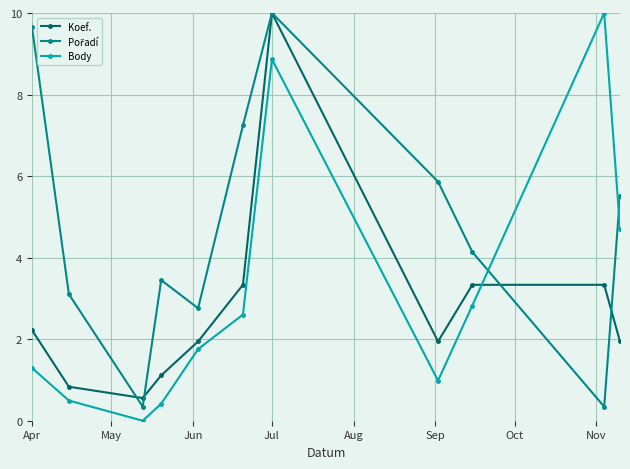

Which series ends up on top after the final intersection of Koef. and Body?

Body